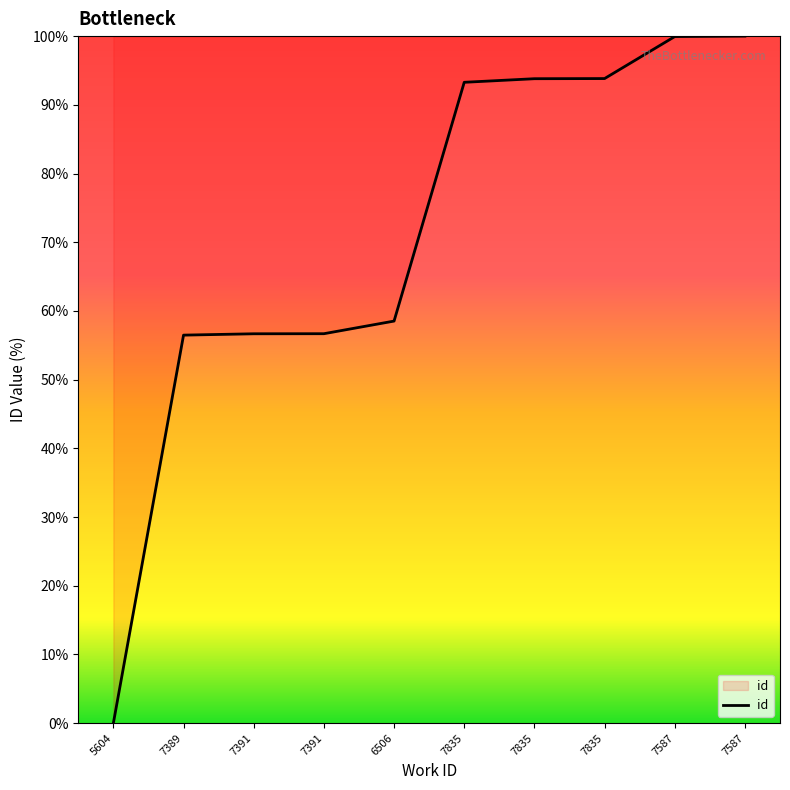

At which category does the chart reach its minimum across all series?

5604